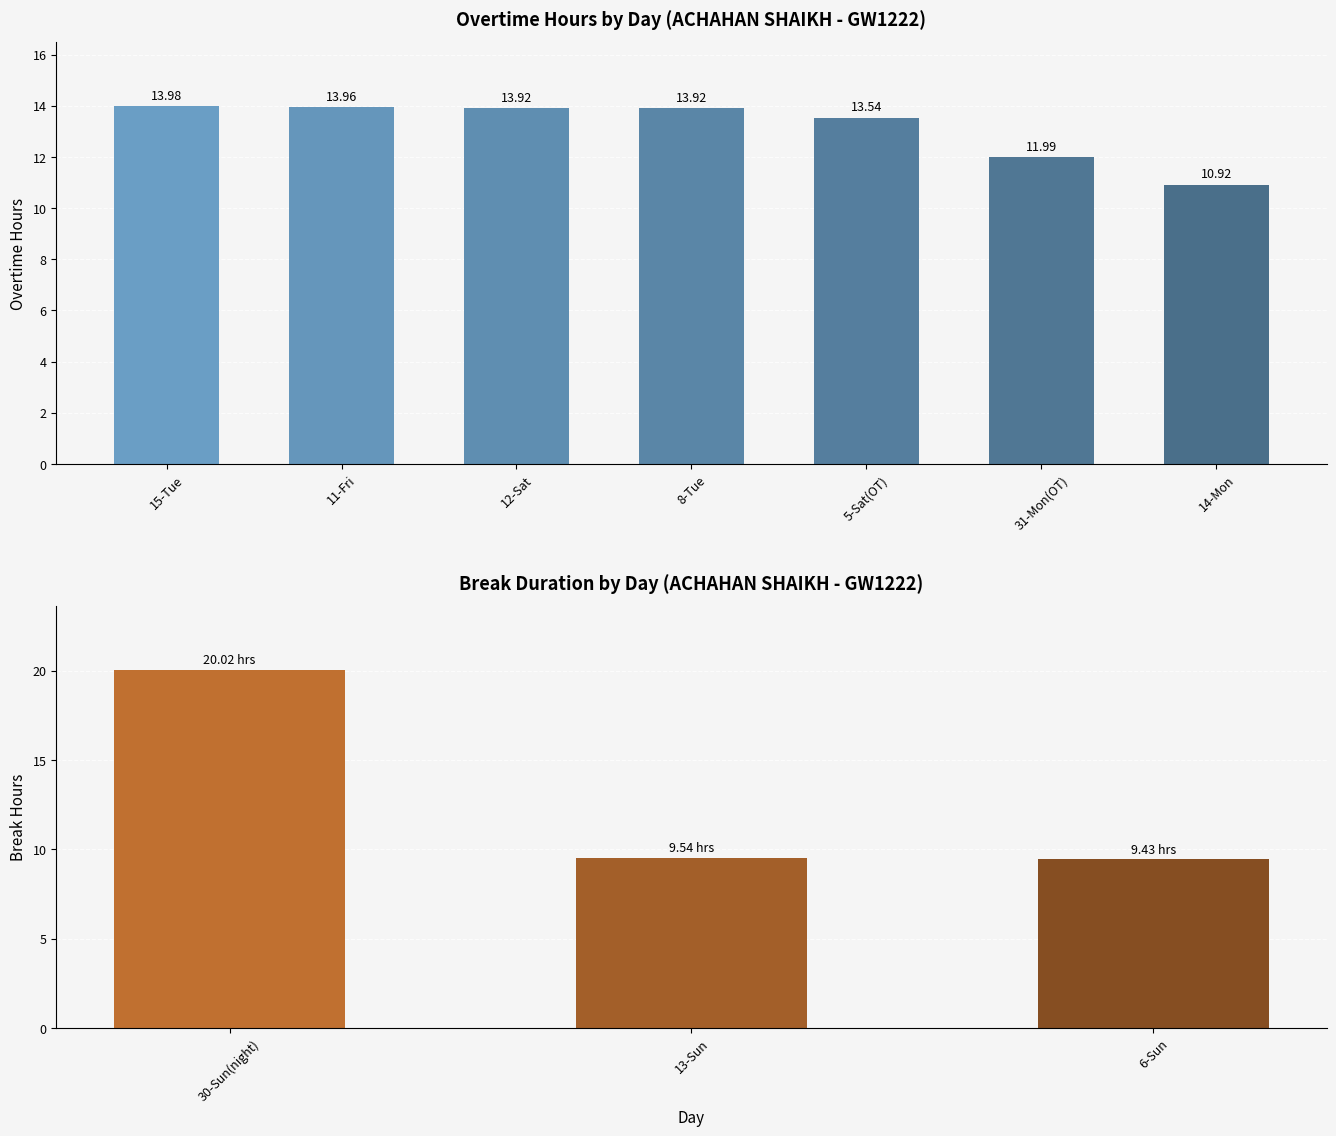

How many data points in break_hours are above 0?

3